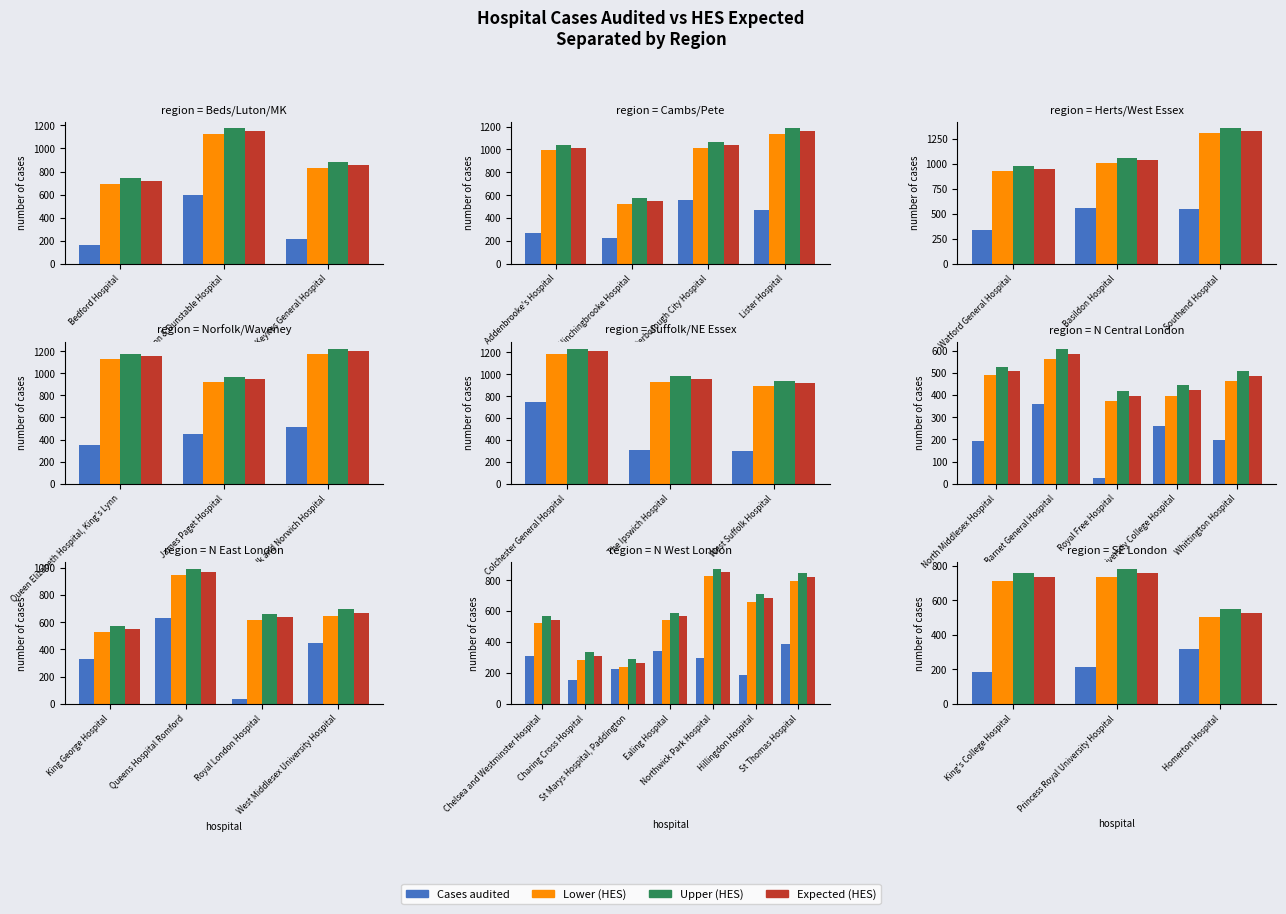

Is it true that Upper (HES) equals 1006 at King's College Hospital?

False